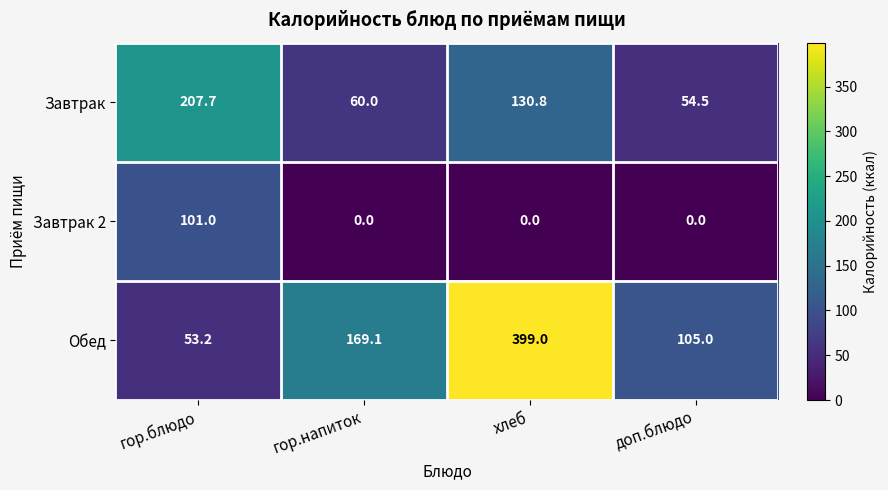

At how many categories does at least one series exceed 116?

3